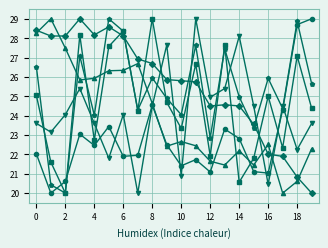

How many series are shown in this chart?

6